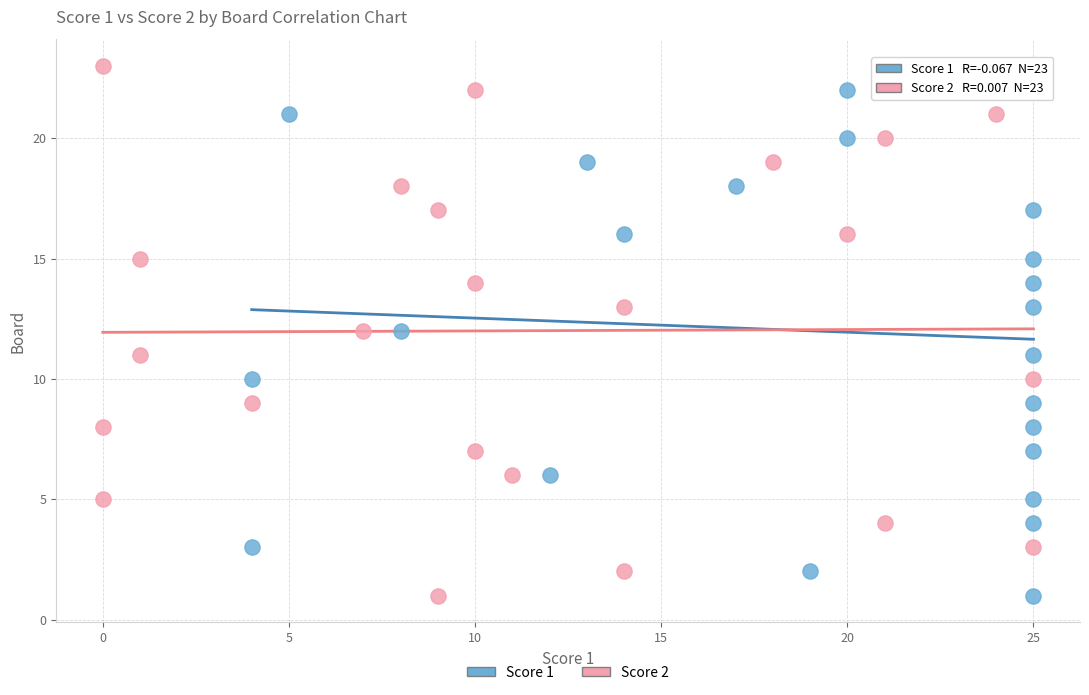

What are all the series names shown in the legend?

Score 1, Score 2